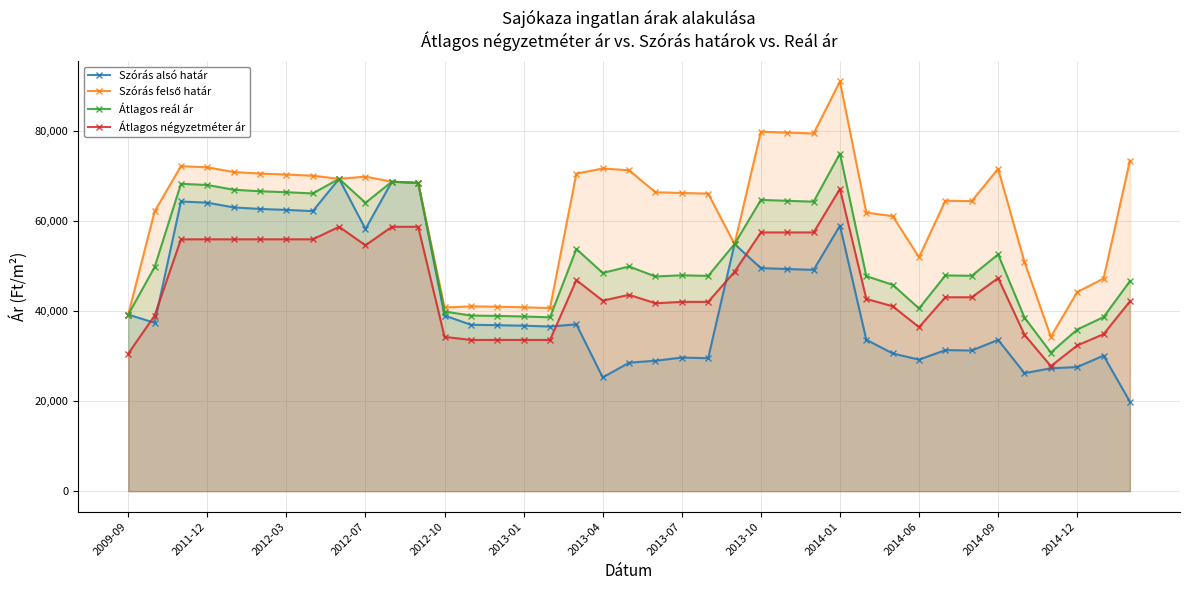

Between 2013-04 and 2014-09, which series saw the biggest shift?

Szórás alsó határ